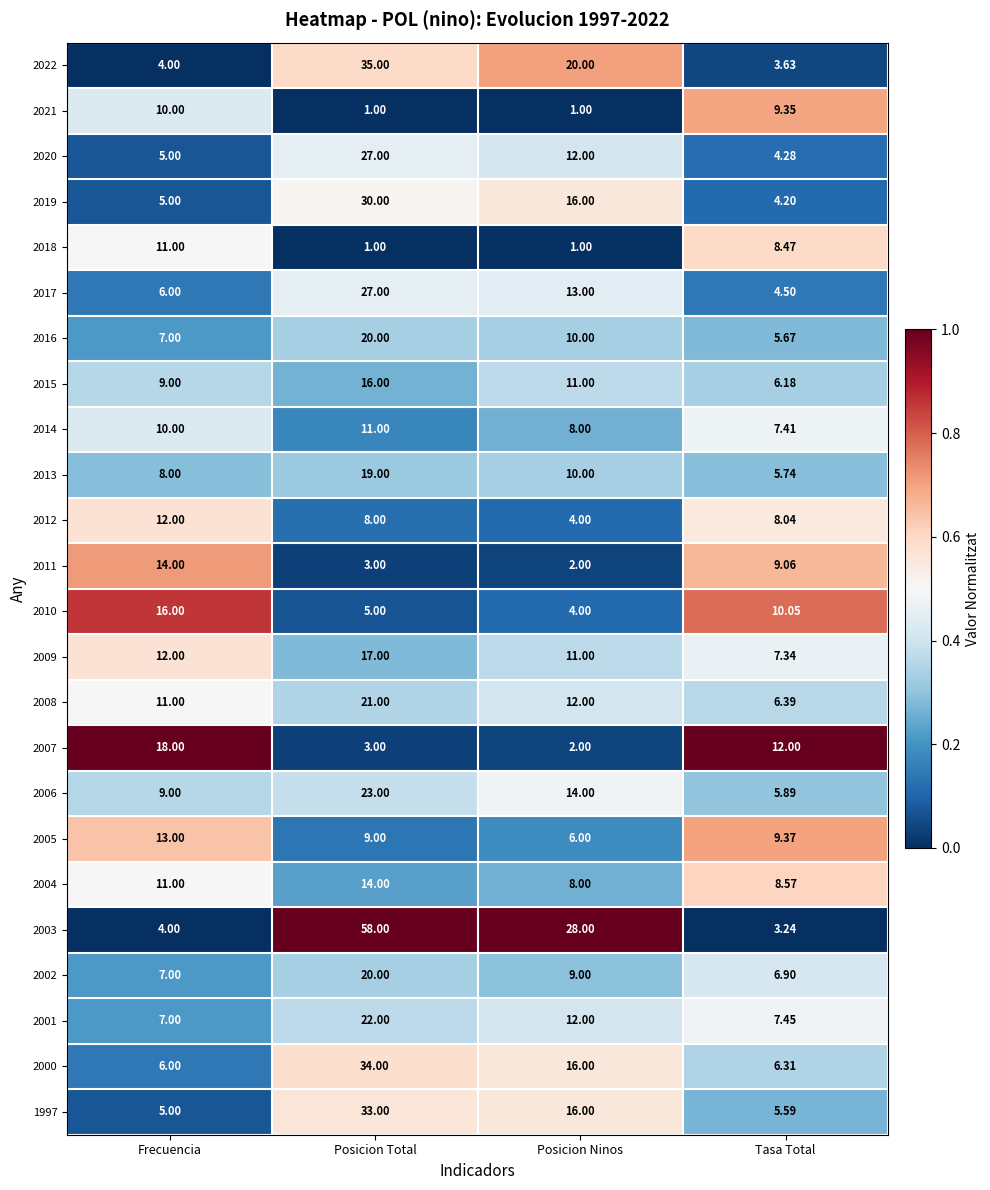

List the labels in order of 2017 value, smallest first.

Tasa Total, Frecuencia, Posicion Ninos, Posicion Total